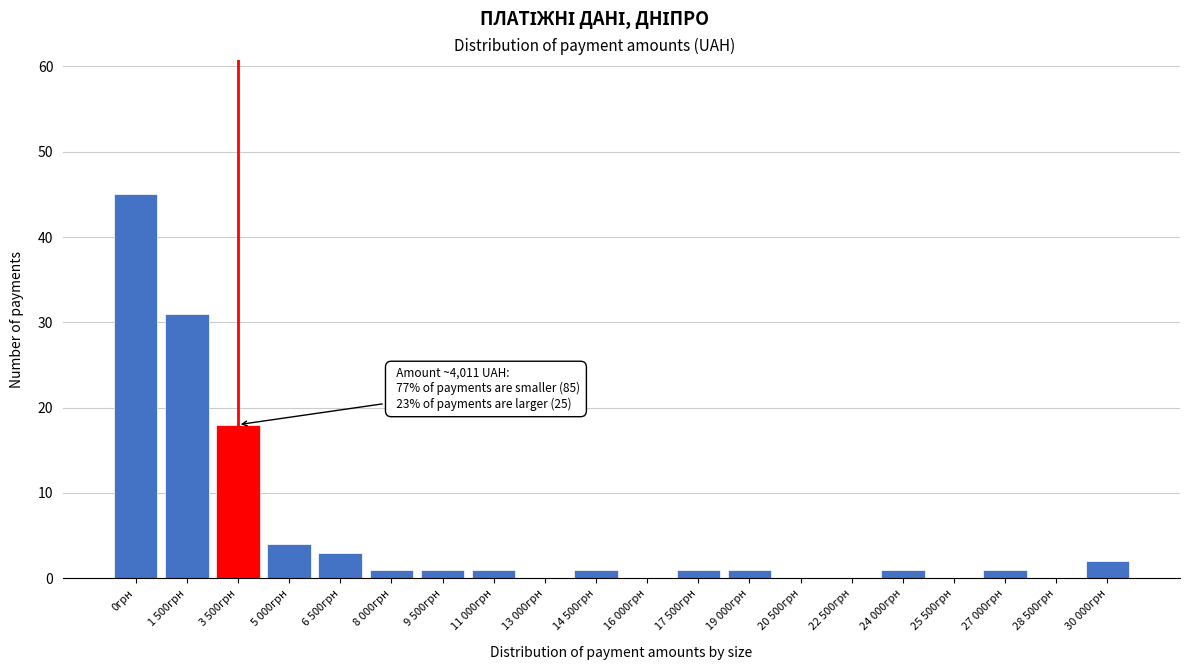

Reading right to left, list all the values displayed in this chart.

30 000грн=2	28 500грн=0	27 000грн=1	25 500грн=0	24 000грн=1	22 500грн=0	20 500грн=0	19 000грн=1	17 500грн=1	16 000грн=0	14 500грн=1	13 000грн=0	11 000грн=1	9 500грн=1	8 000грн=1	6 500грн=3	5 000грн=4	3 500грн=18	1 500грн=31	0грн=45